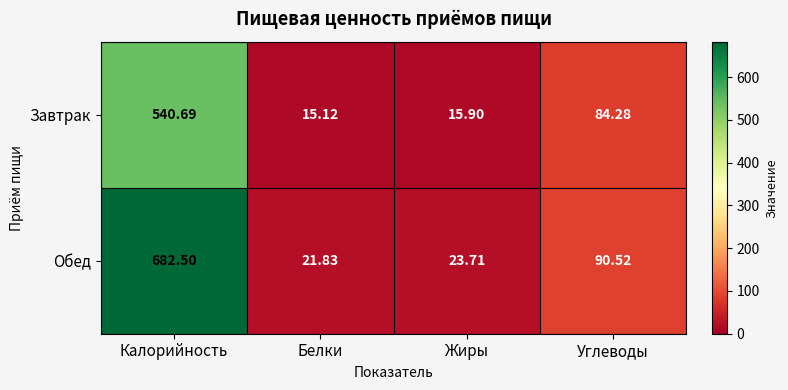

Which series has the widest spread of values?

Обед